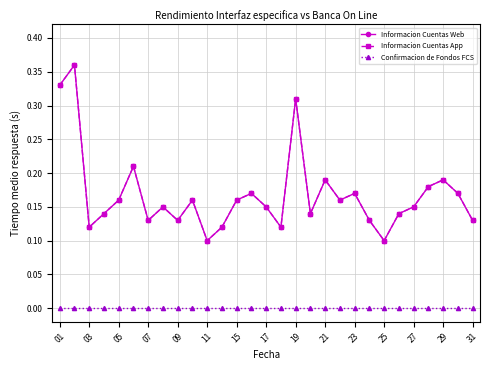

Is this an area chart (filled region under the line)?

No